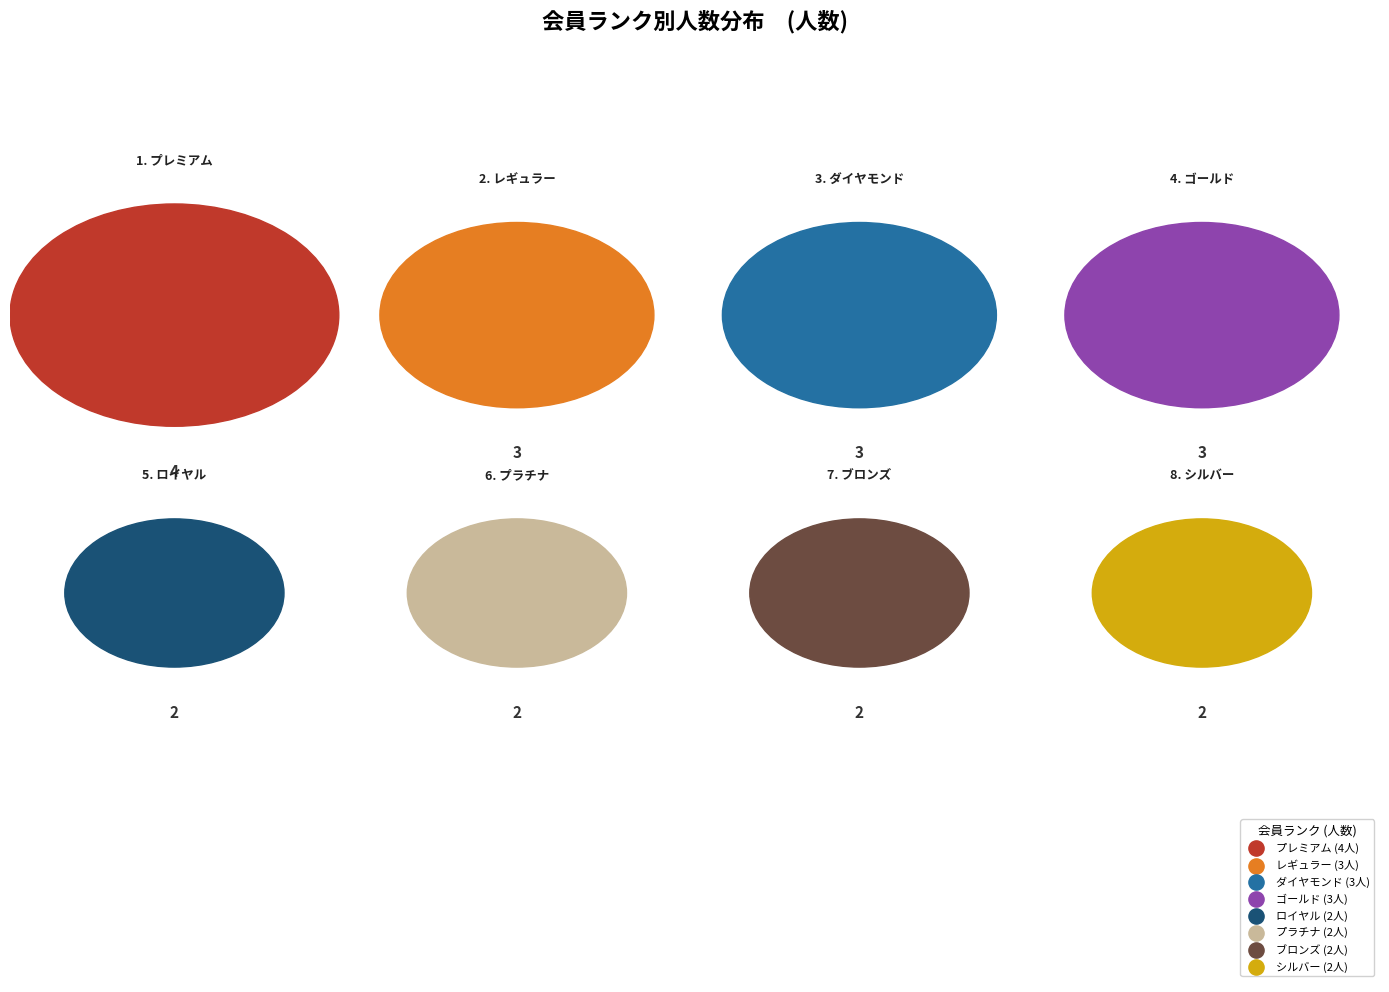

Do シルバー and ダイヤモンド together represent more than half of the pie?

No